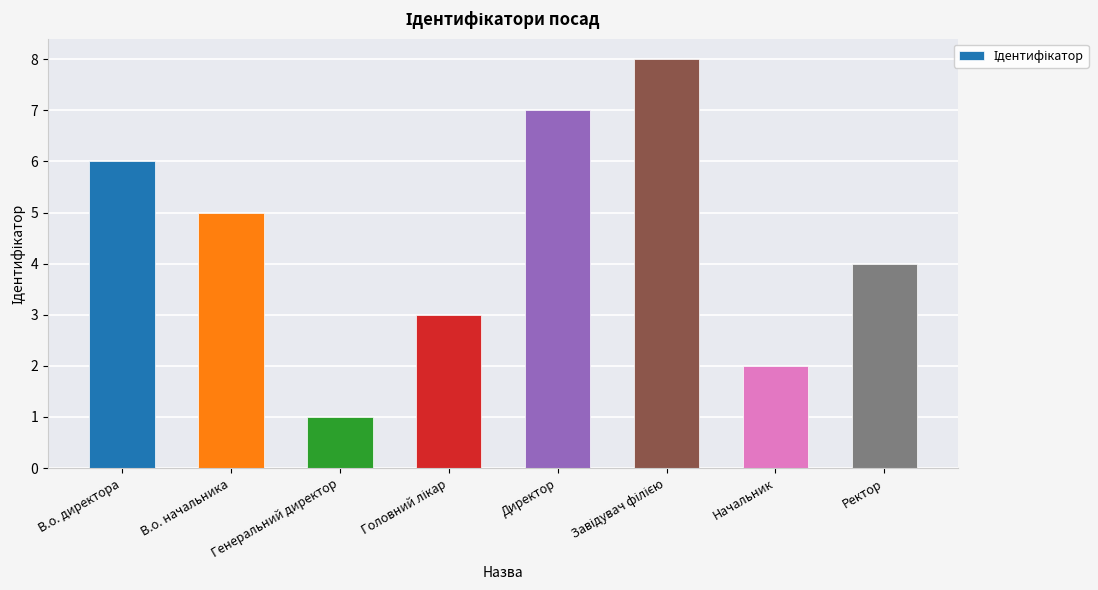

What is the label of the 5th bar from the left?

Директор